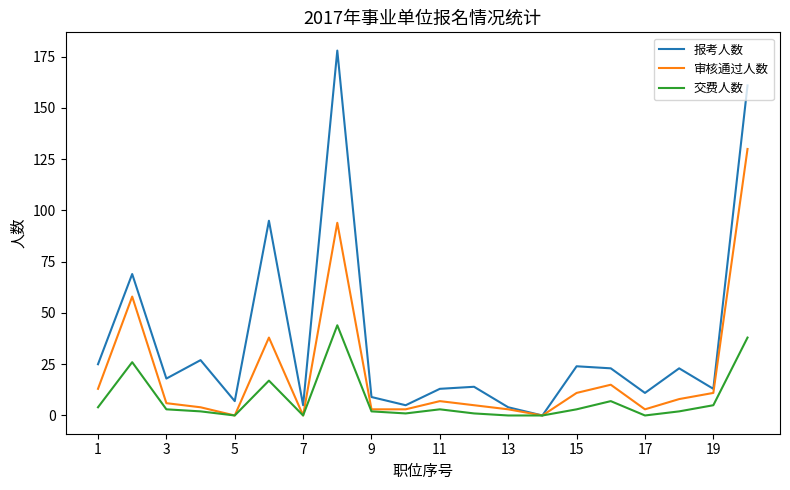

Which series has the largest range (max minus min)?

报考人数